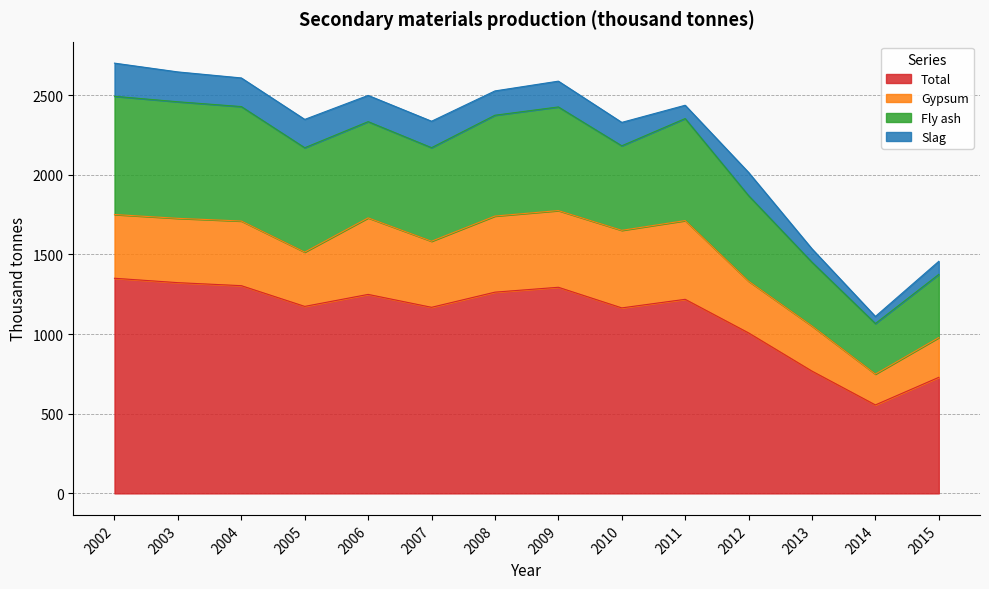

True or false: Gypsum has a value of 423.6 at 2012.

False